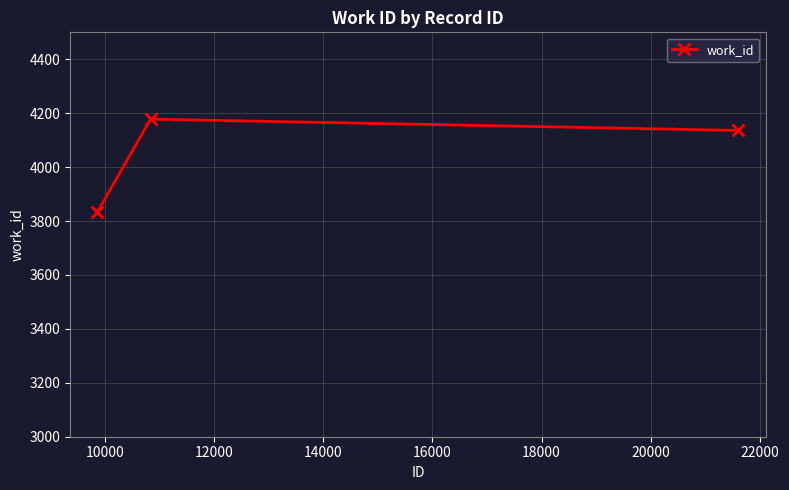

What is the smallest value displayed?

3834